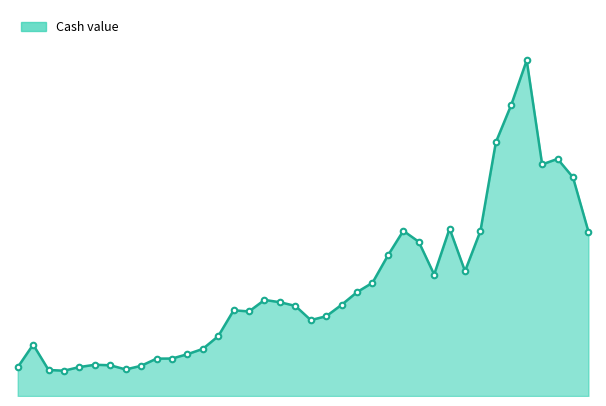

Which category has the lowest value across all series?

2025-09-03